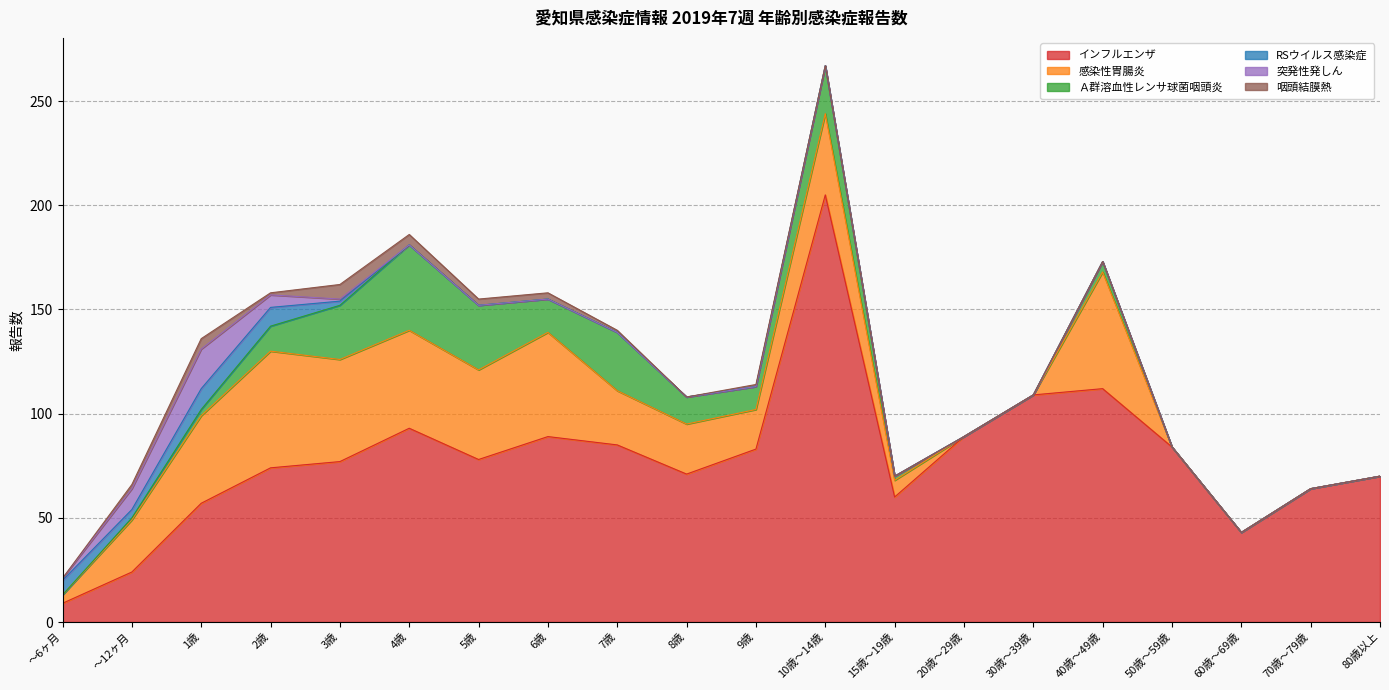

Which category has the highest value in the 突発性発しん series?

1歳